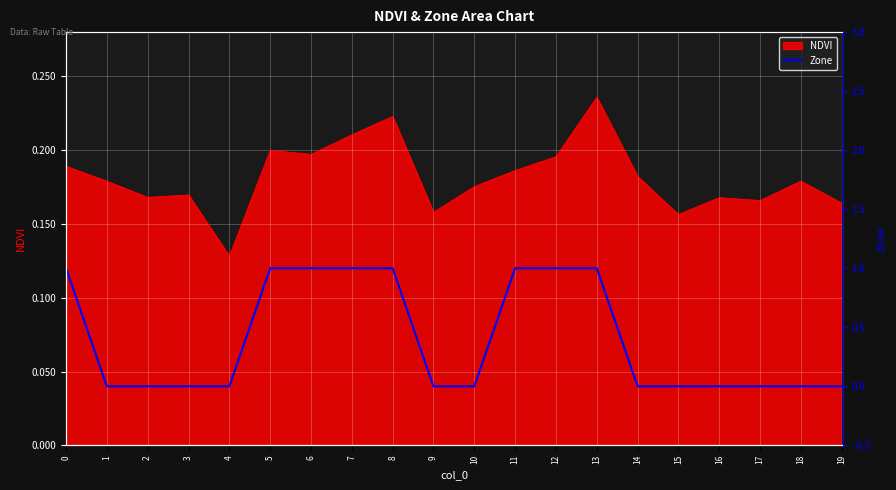

The NDVI series shows 0.0 at 10. True or false?

False